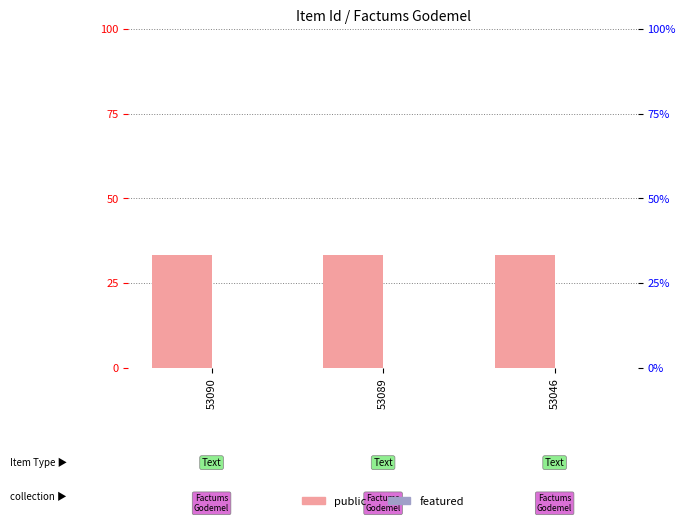

Which label corresponds to the largest value in the chart?

53090